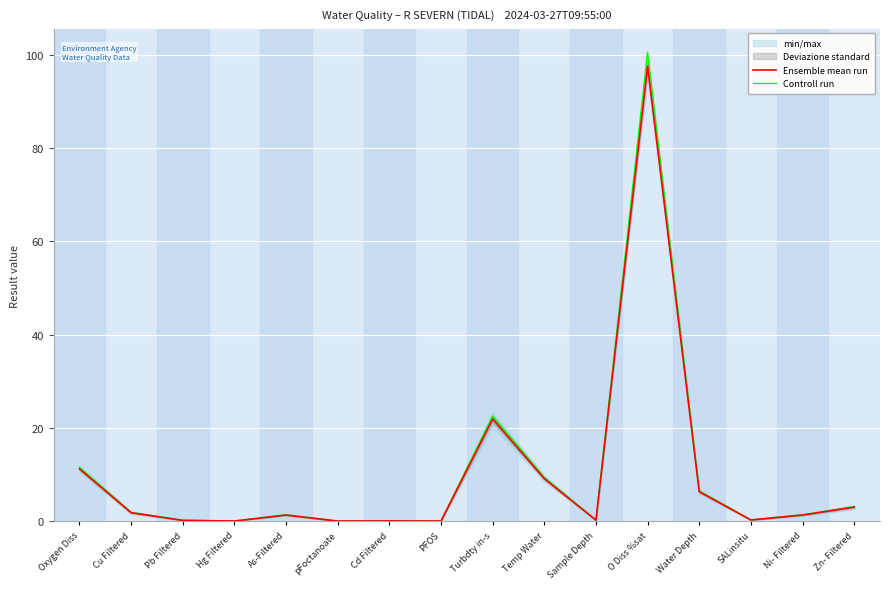

True or false: Ensemble mean run and Controll run cross at least once.

False